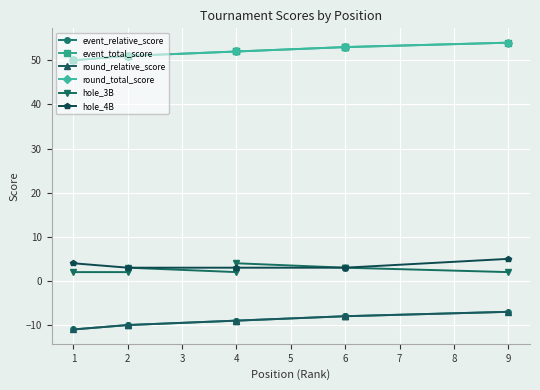

Which series has the widest spread of values?

event_relative_score